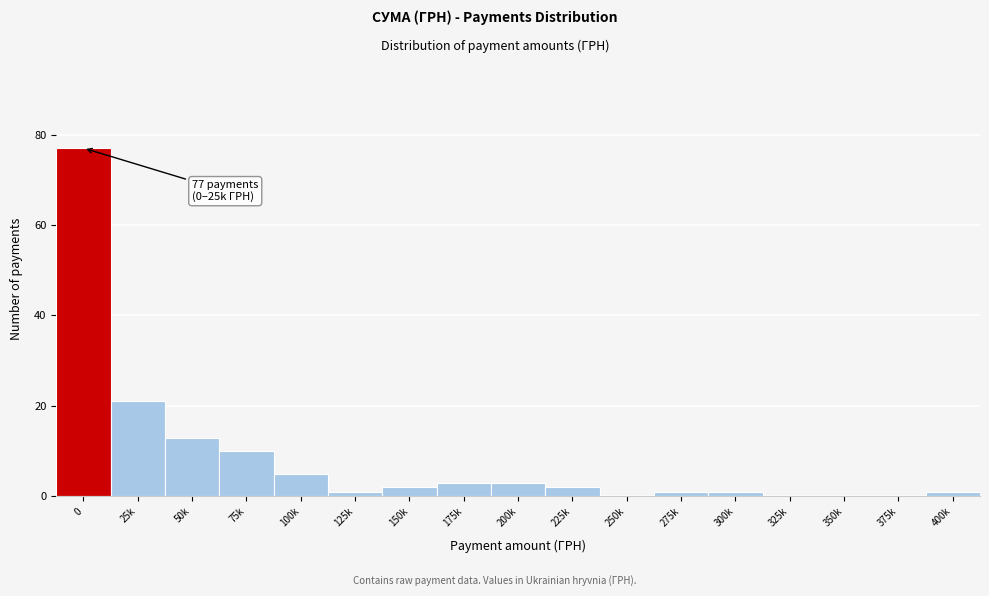

Reading left to right, transcribe all the data shown in this chart.

0=77	25k=21	50k=13	75k=10	100k=5	125k=1	150k=2	175k=3	200k=3	225k=2	250k=0	275k=1	300k=1	325k=0	350k=0	375k=0	400k=1